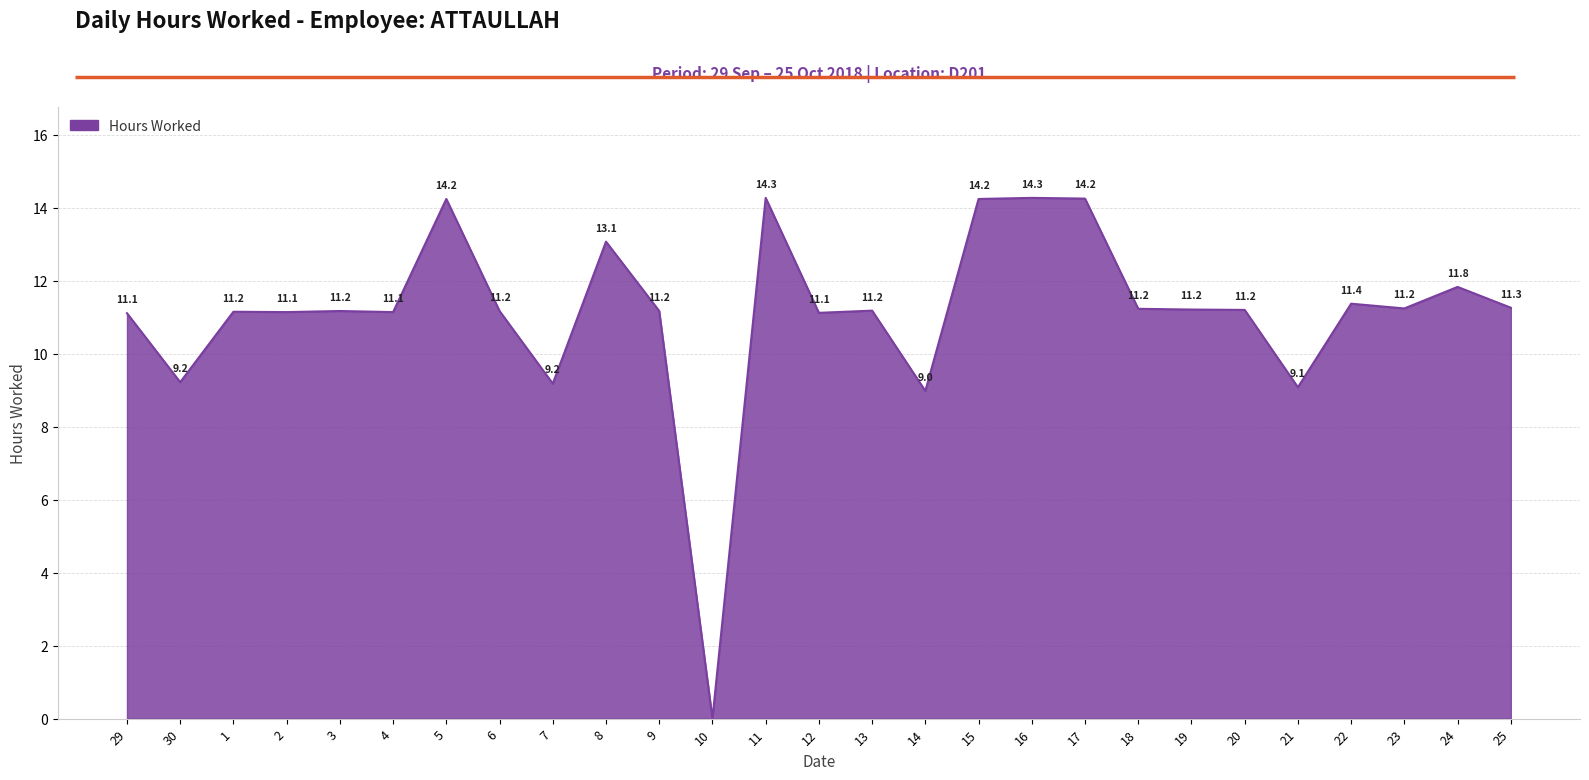

Where is the first local minimum?

30